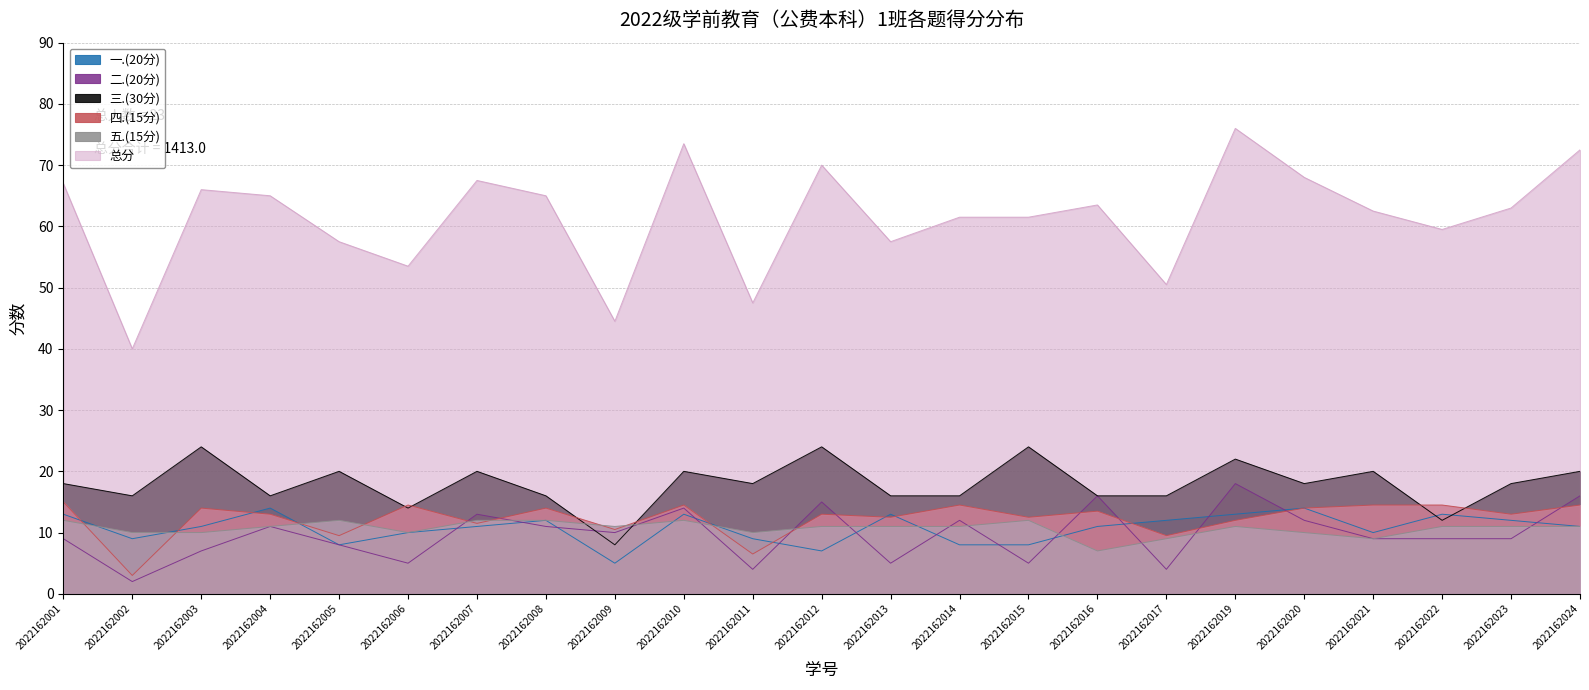

Is it true that 三.(30分) equals 22.0 at 2022162019?

True